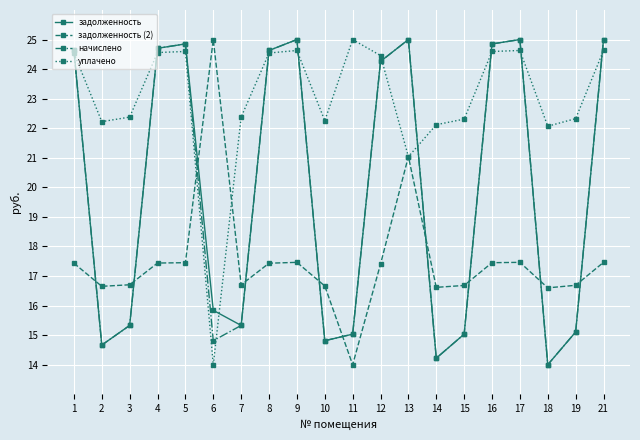

What is the value of the задолженность (2) point at the 5th from the left?

17.5